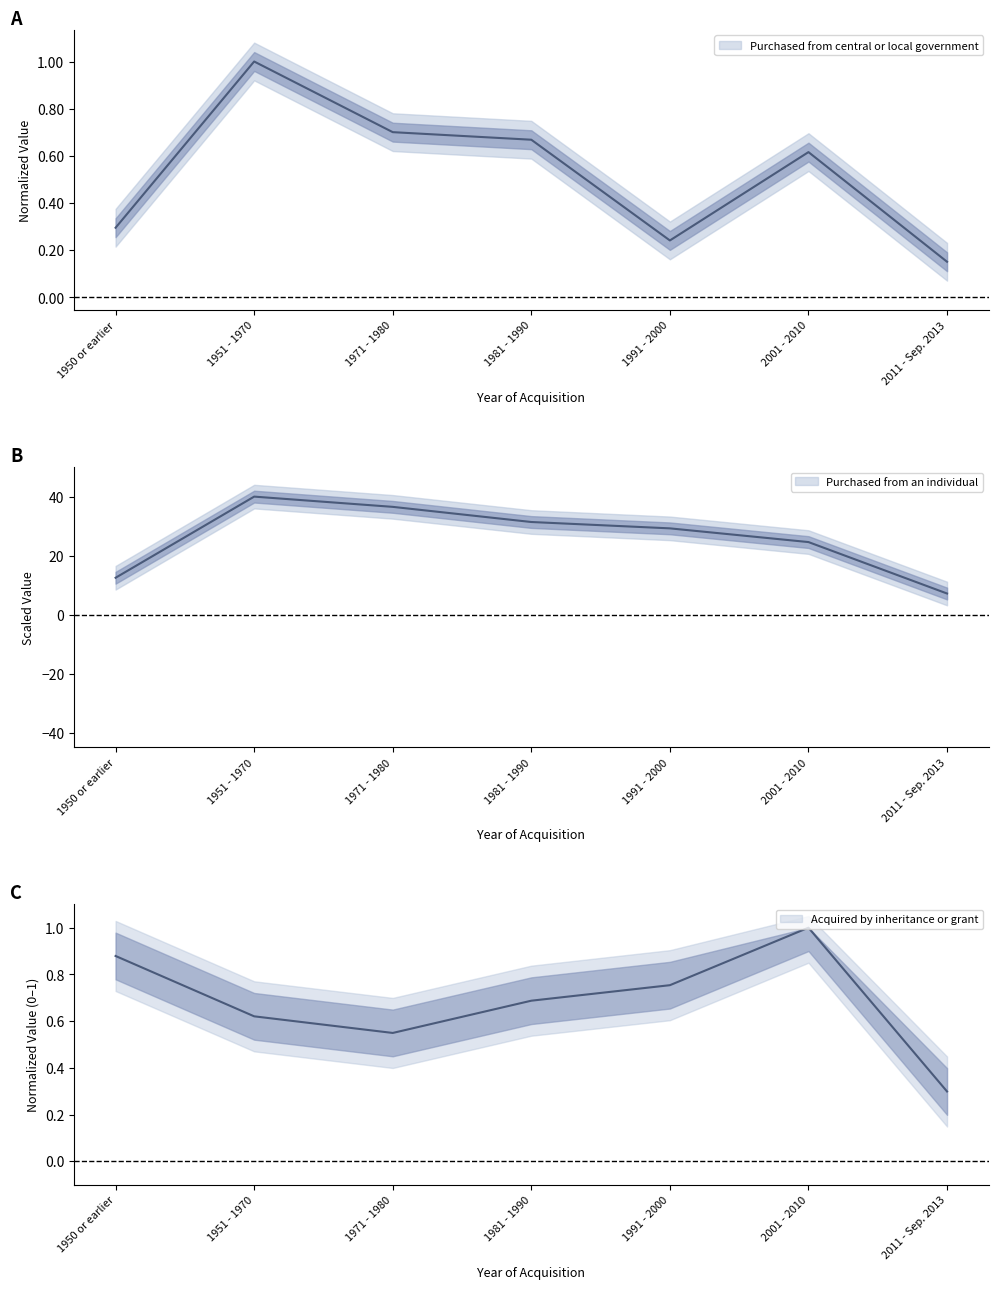

Is it true that Purchased from central or local government equals 1.8 at 1951 - 1970?

False